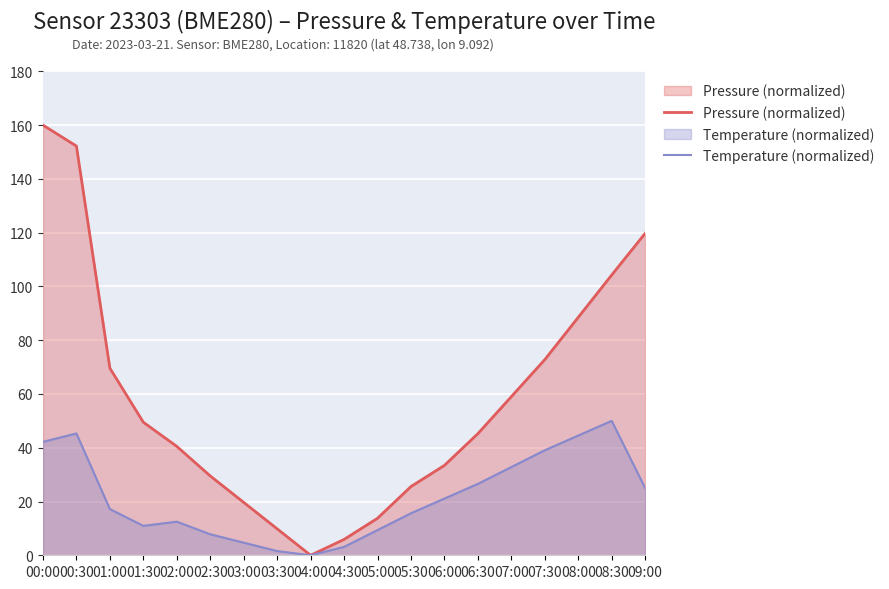

At which category does Pressure (normalized) reach its first local valley?

04:00